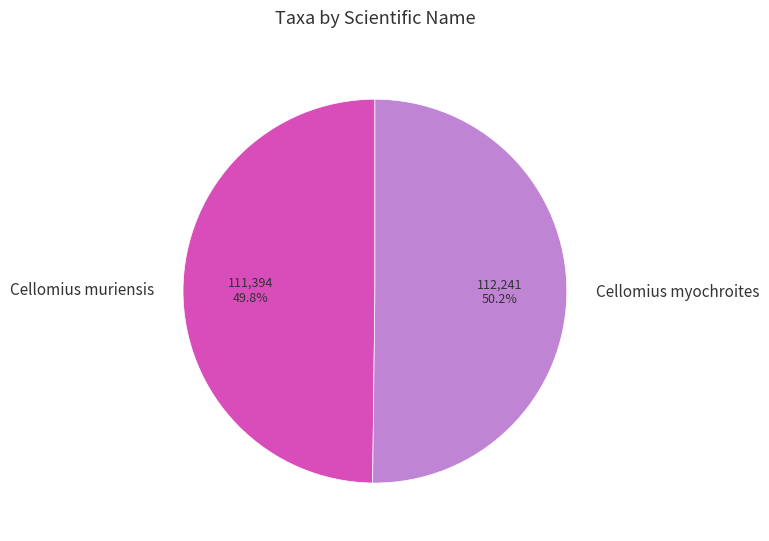

Do Cellomius muriensis and Cellomius myochroites together represent more than half of the pie?

Yes